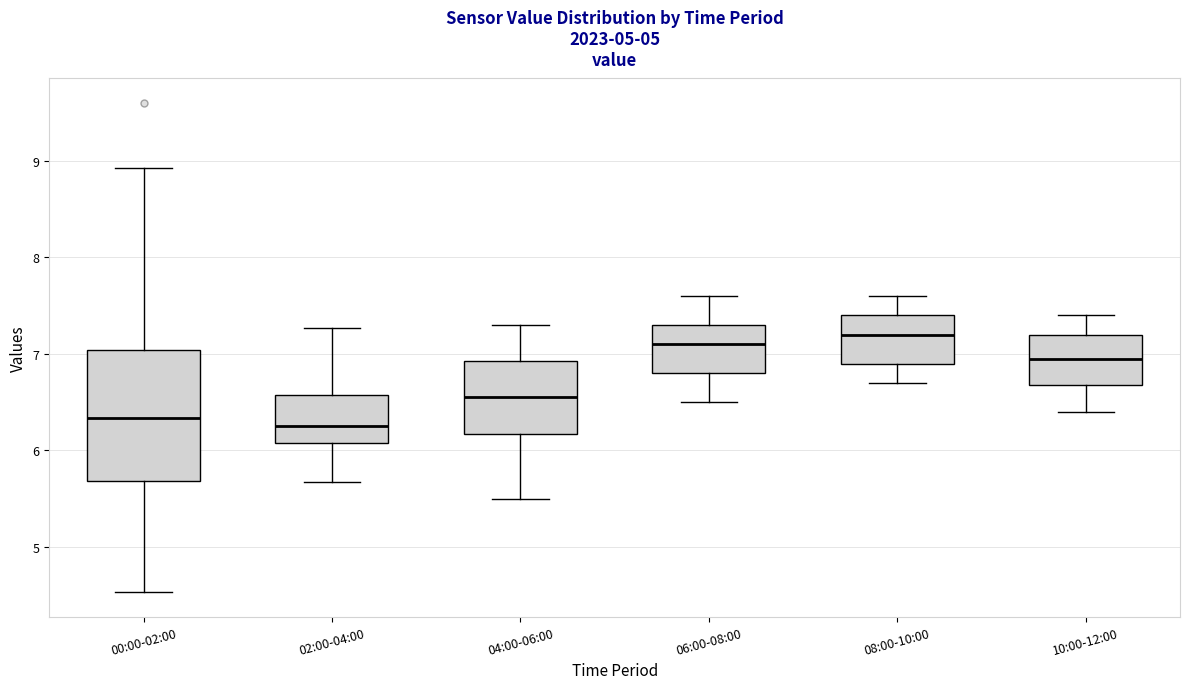

Where is the lower edge of the box for 00:00-02:00 on the y-axis? The values are not printed on the chart, so give them approximately, as read against the axis.

5.7